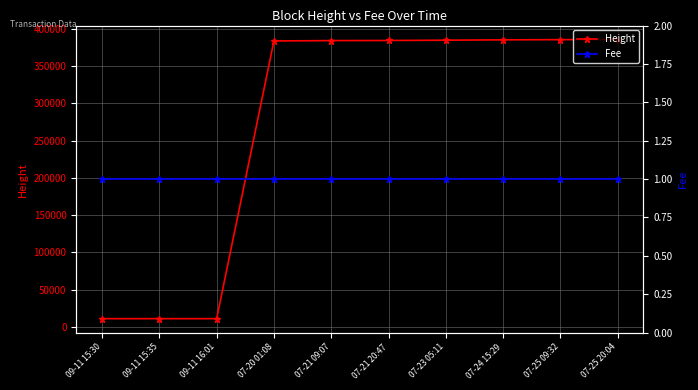

At how many categories does at least one series exceed 249894?

7